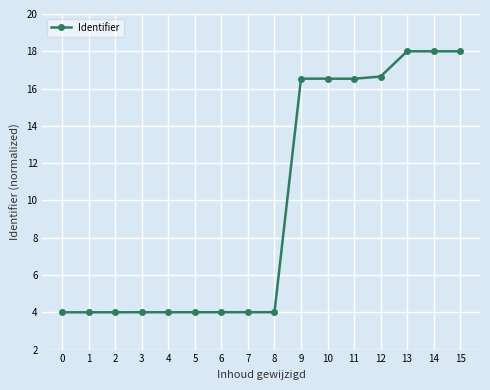

What is the ratio of the value at 8 to the value at 3?

1.0